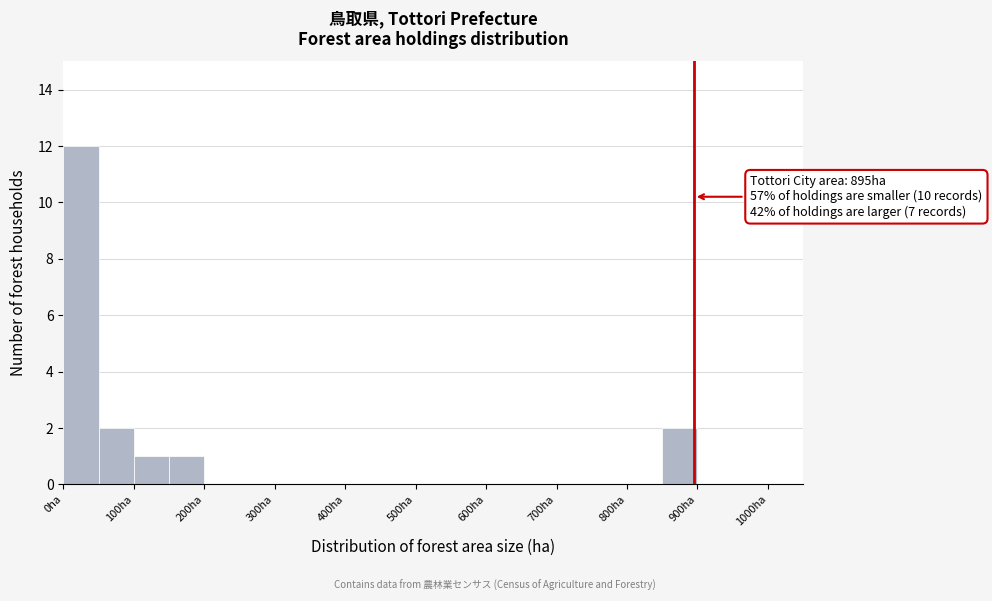

Over which range of the x-axis is the bar tallest?

0 to 50